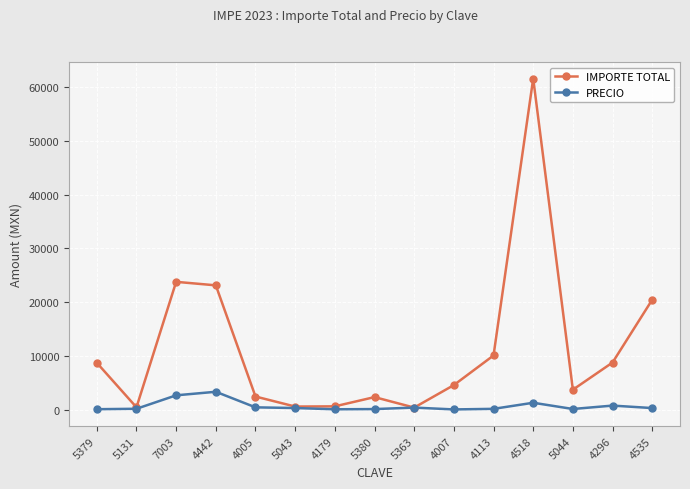

The value of PRECIO at 4442 is 3300.0. True or false?

True